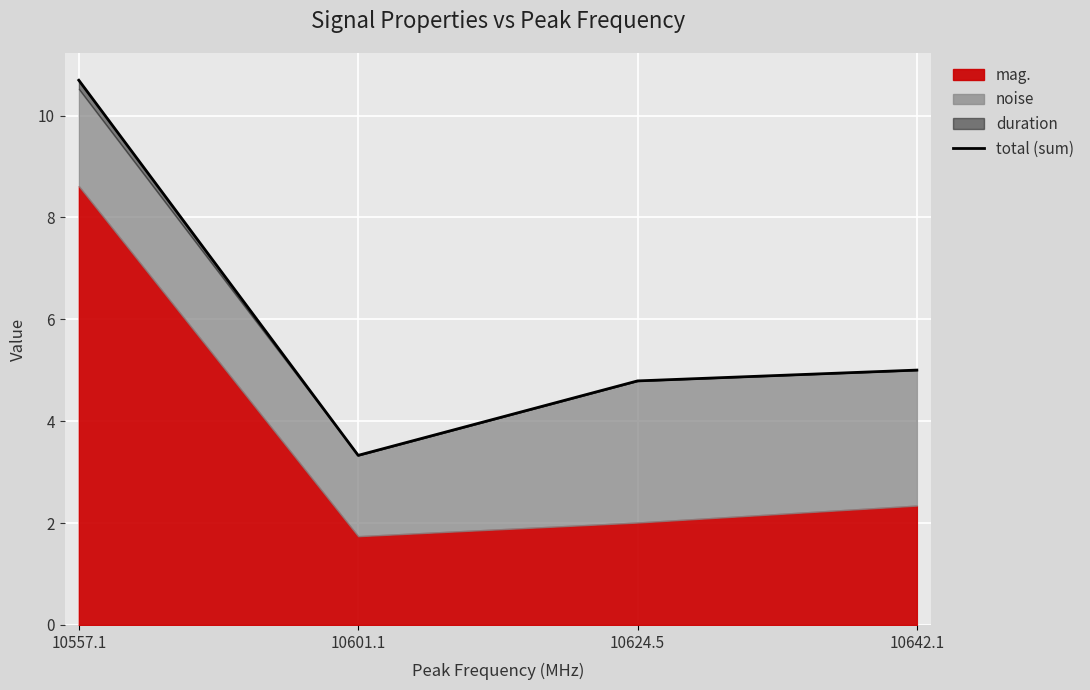

Where is the data nearest to the value 7?

10642.1